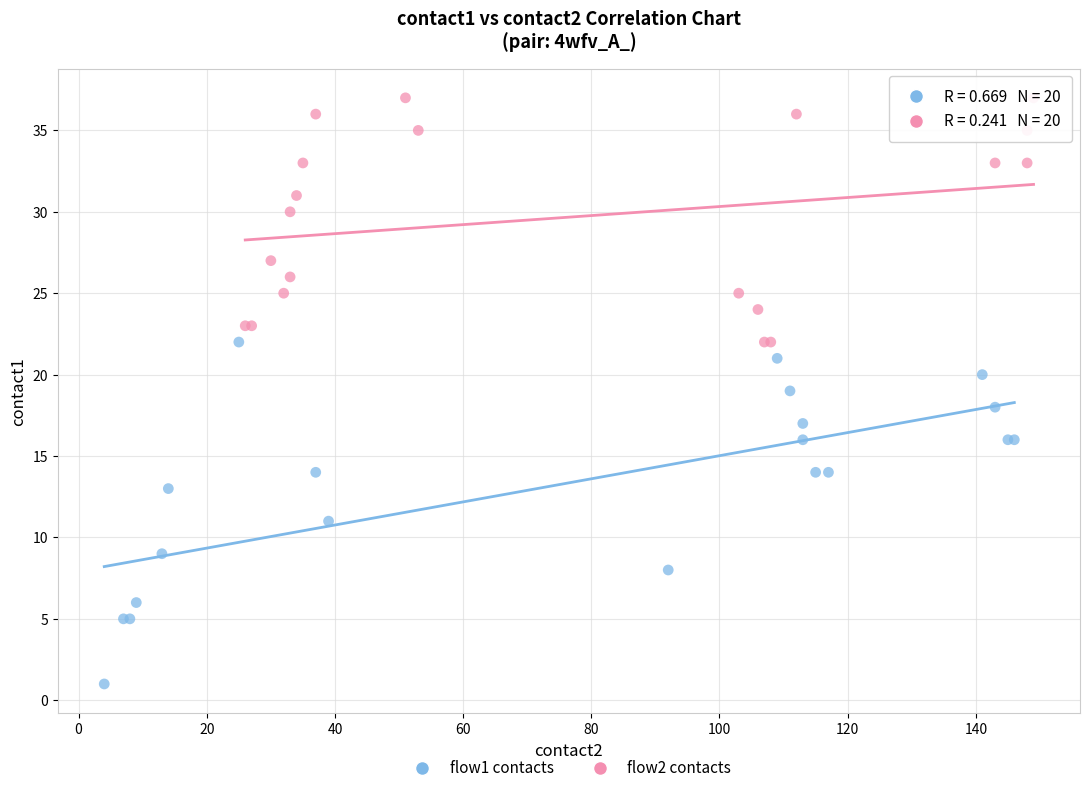

What are all the series names shown in the legend?

flow1 contacts, flow2 contacts